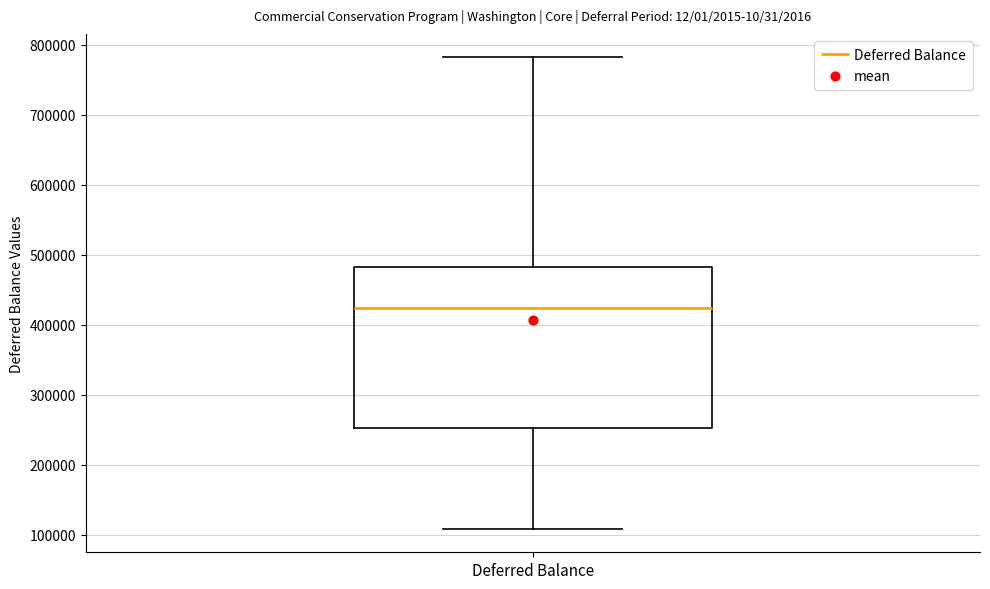

Transcribe this box plot: give where the median line is, the range the box spans, and where the two whiskers end, as read against the y-axis. The values are not printed on the chart, so give them approximately, as read against the axis.

median 420000, box 250000 to 480000, whiskers 110000 to 780000